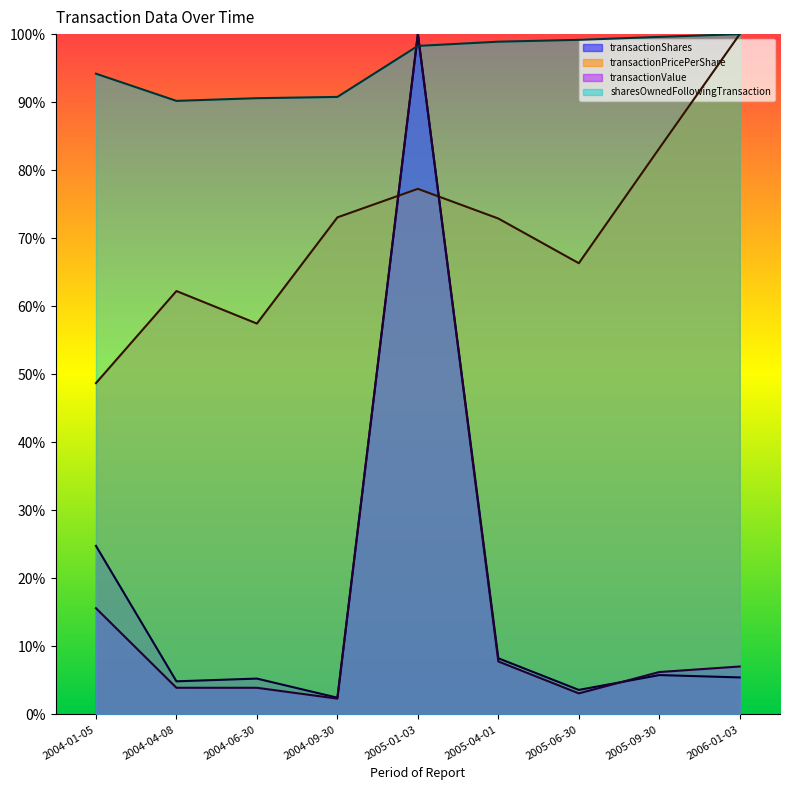

How many data points in sharesOwnedFollowingTransaction are less than 98?

4